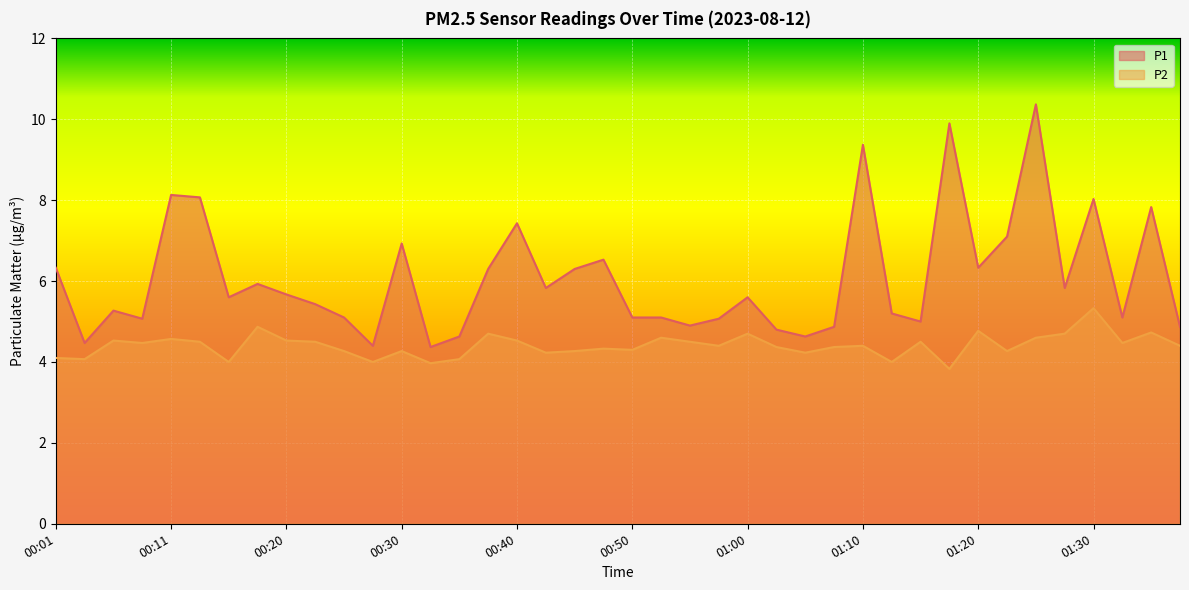

True or false: P2 has more than 1 interior local peaks.

True